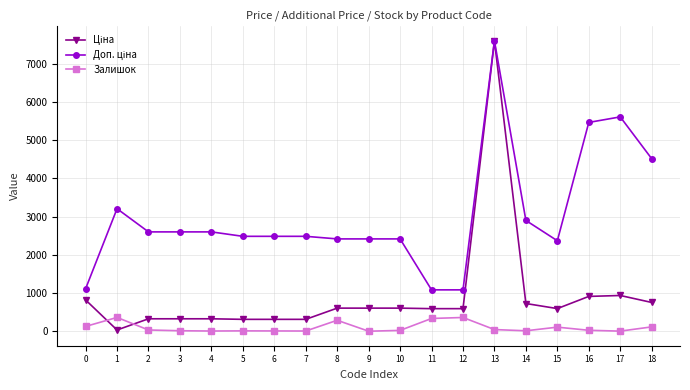

At which category does Залишок reach its first local peak?

1